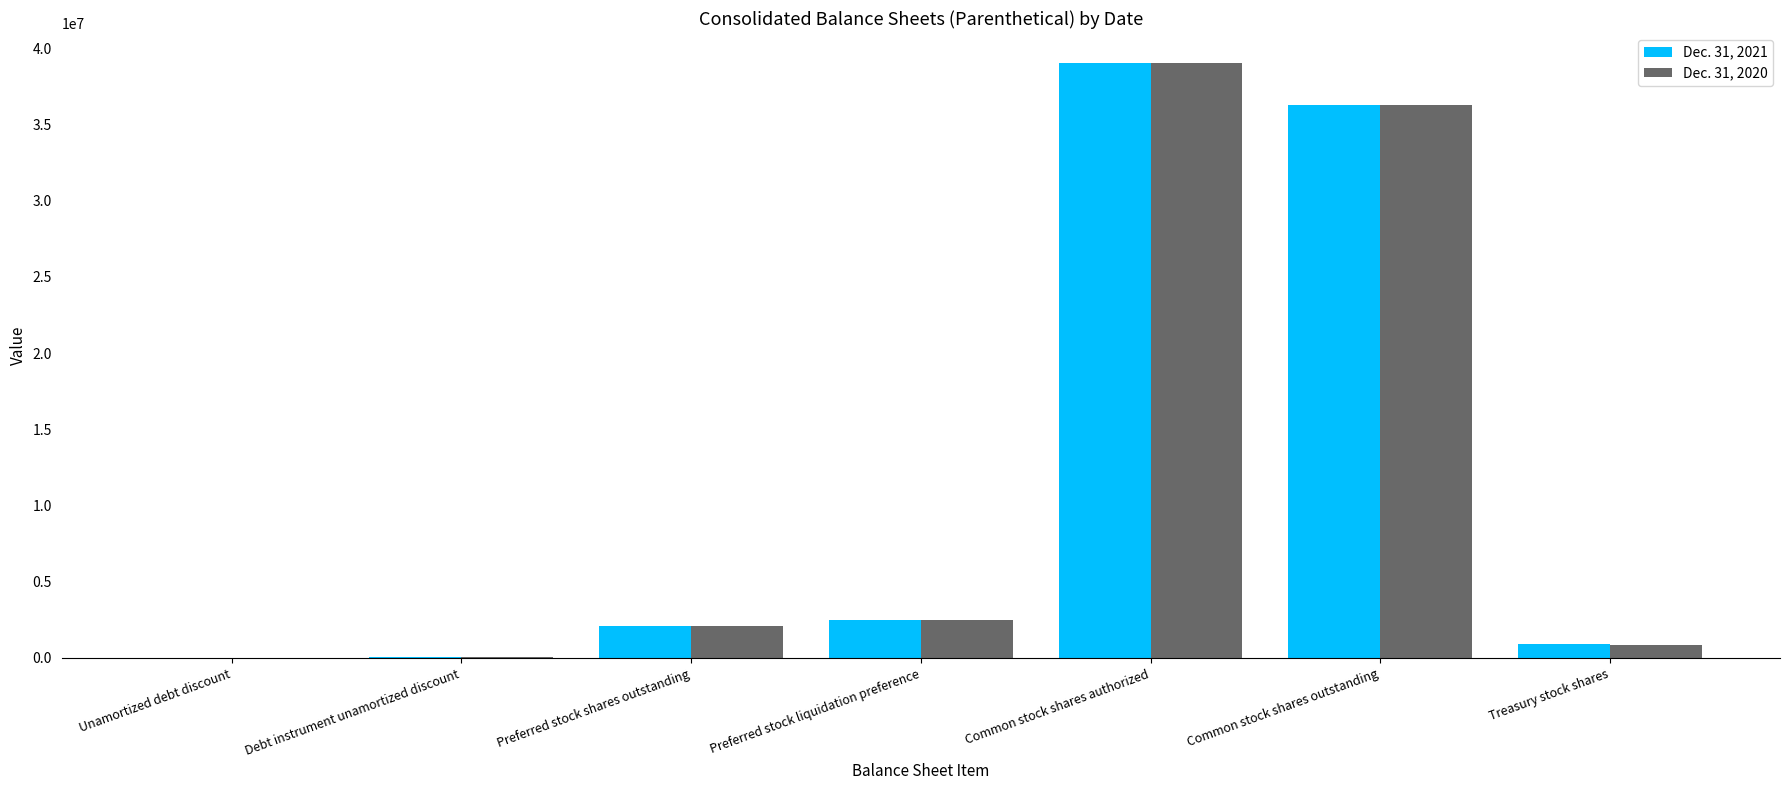

What is the total value across all series at Preferred stock liquidation preference?

5038160